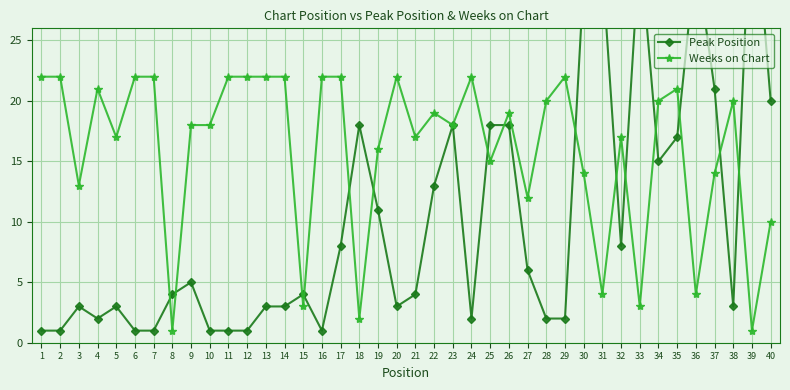

Count the number of categories in the chart.

40